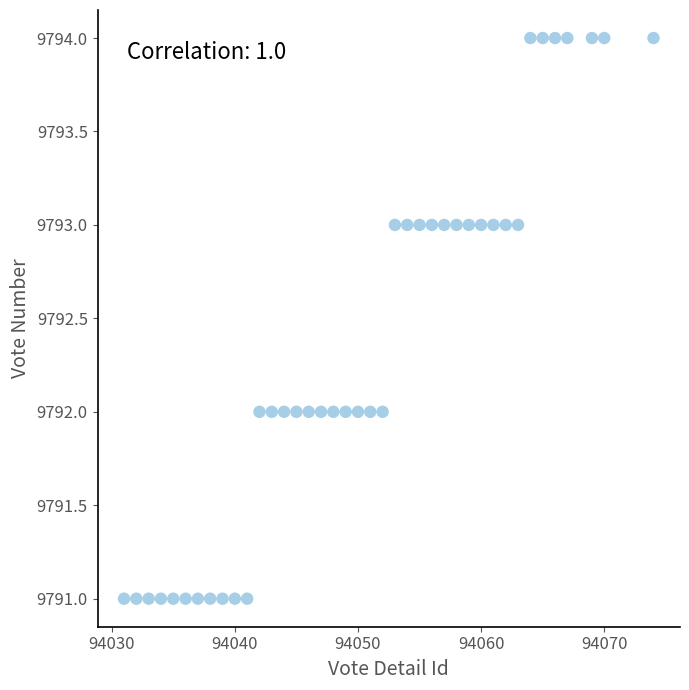

What is the range of X values (max minus min)?

43